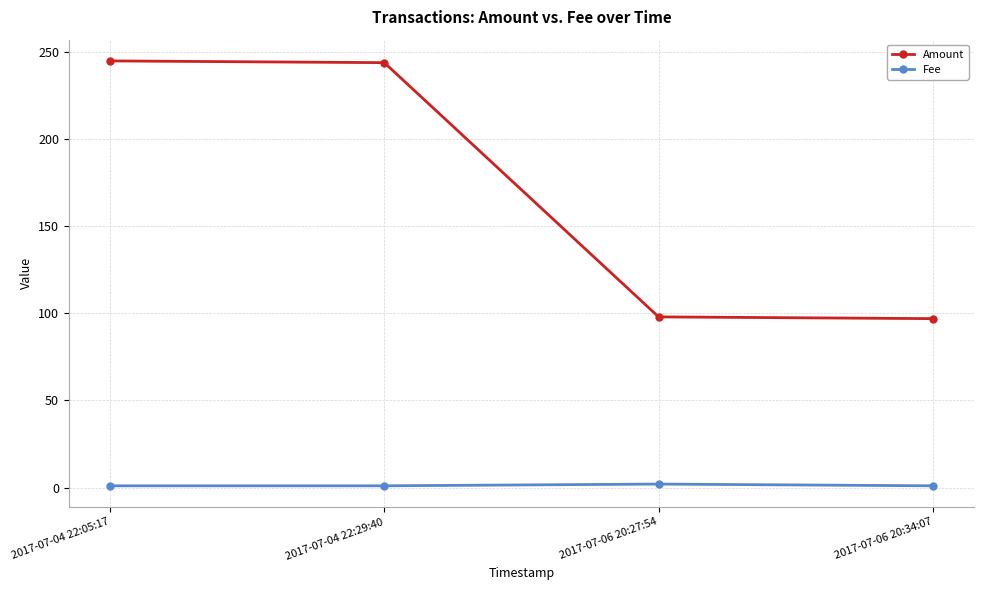

What is the difference between the maximum and minimum values in the Fee series?

1